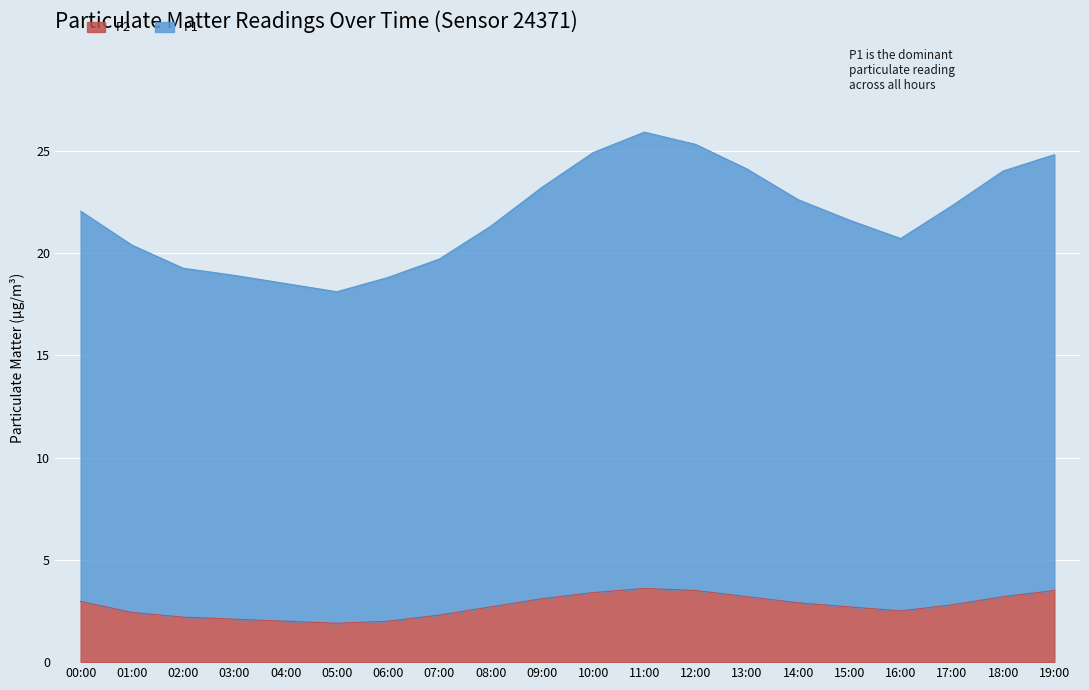

Which series has the largest range (max minus min)?

P1